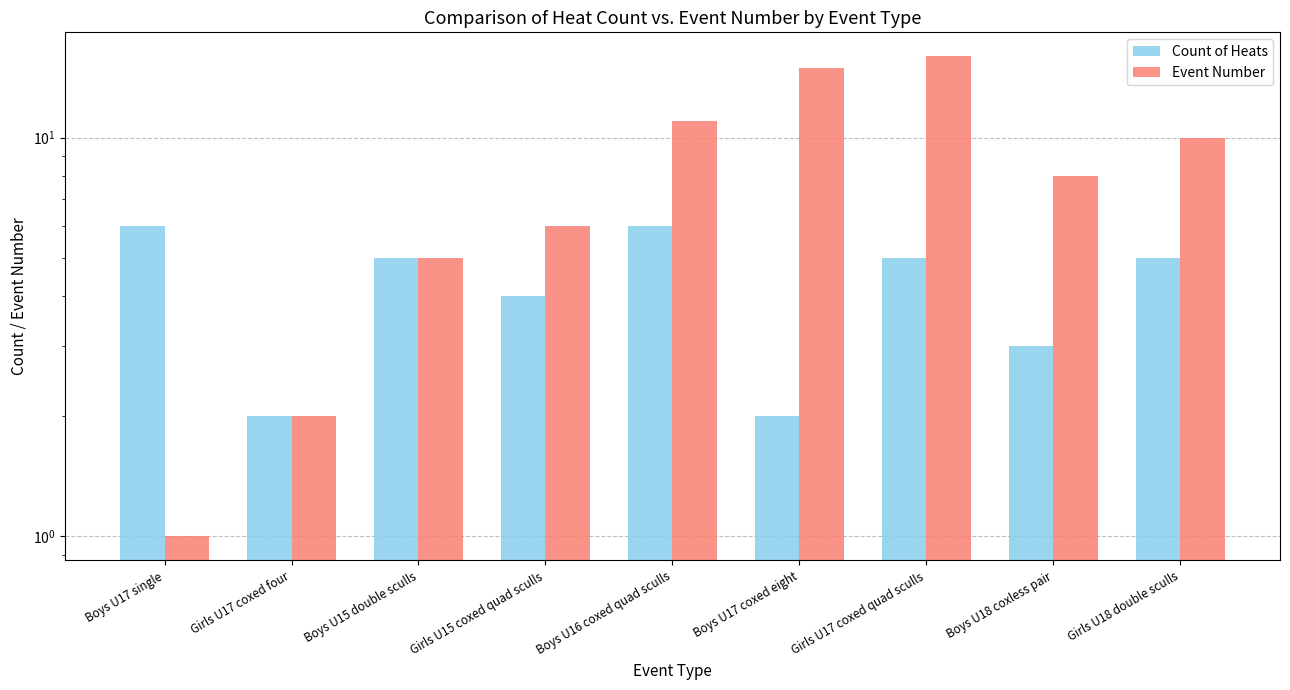

Rank the series by their maximum value, from highest to lowest.

Event Number, Count of Heats